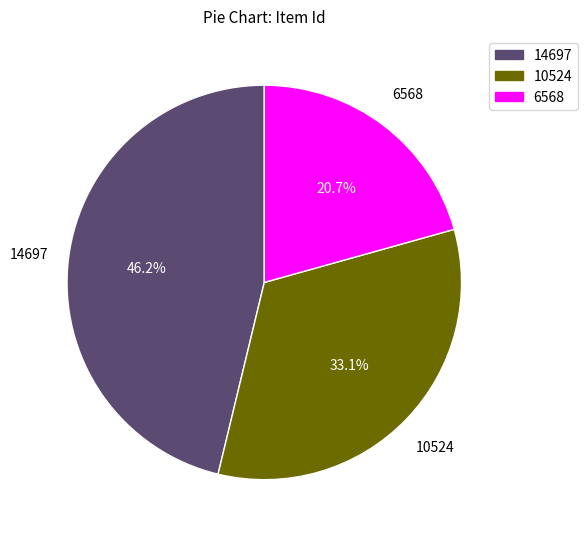

To the nearest percent, what percentage of the pie is 14697?

46%